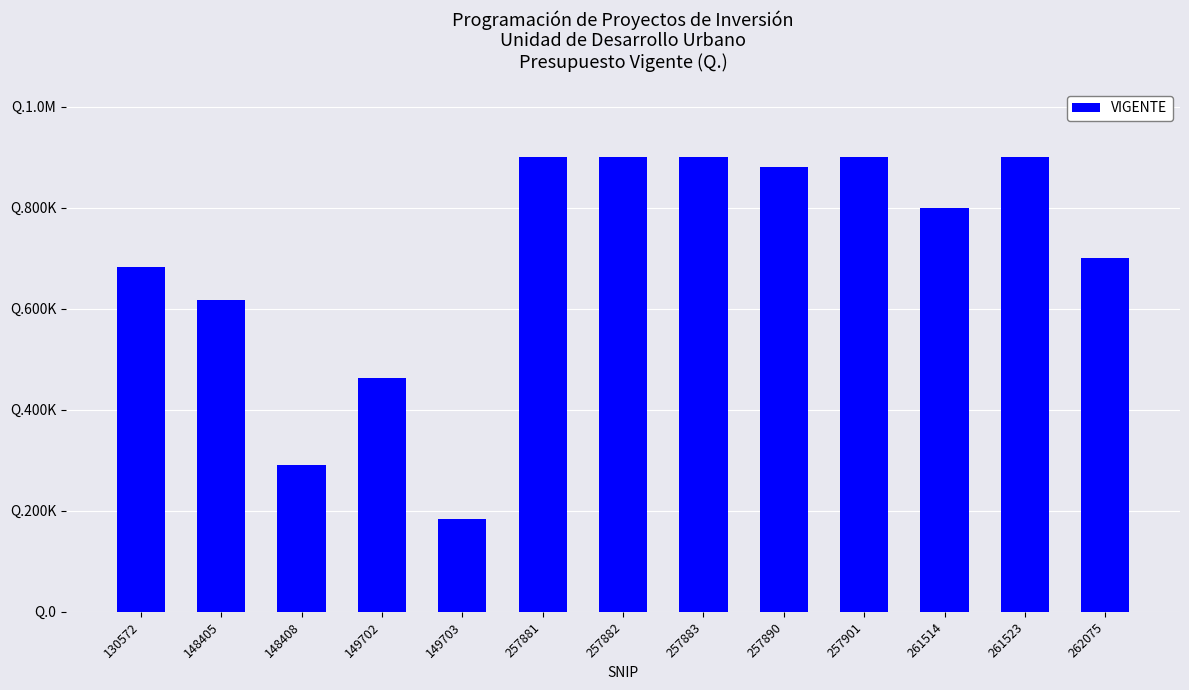

What is the value of the 1st bar from the left?

682231